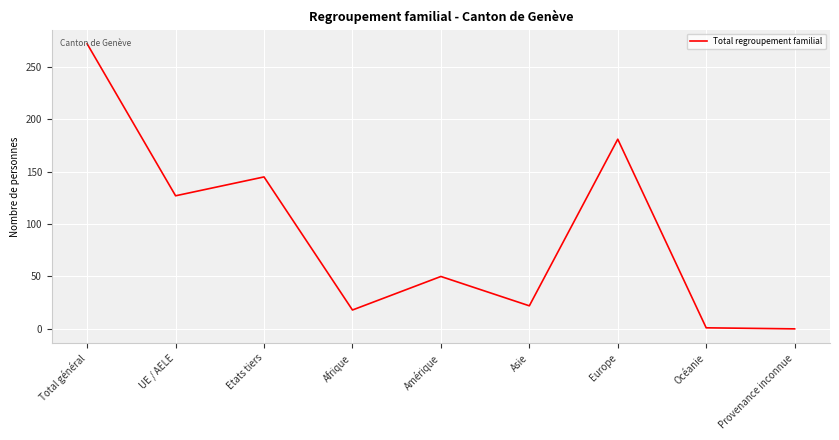

Is this an area chart (filled region under the line)?

No